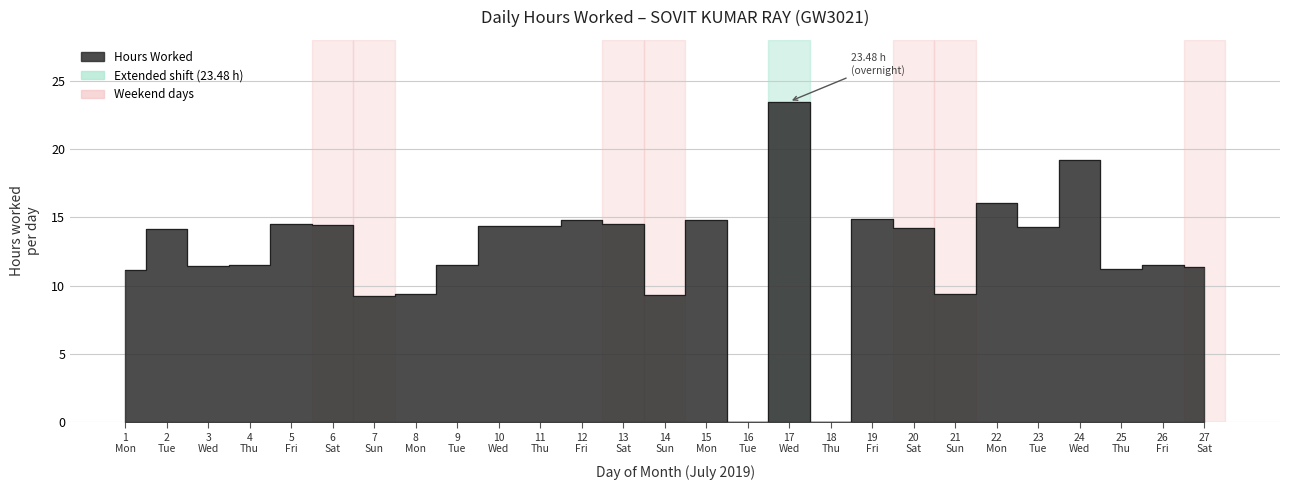

What is the difference between the second highest and minimum values?

19.2